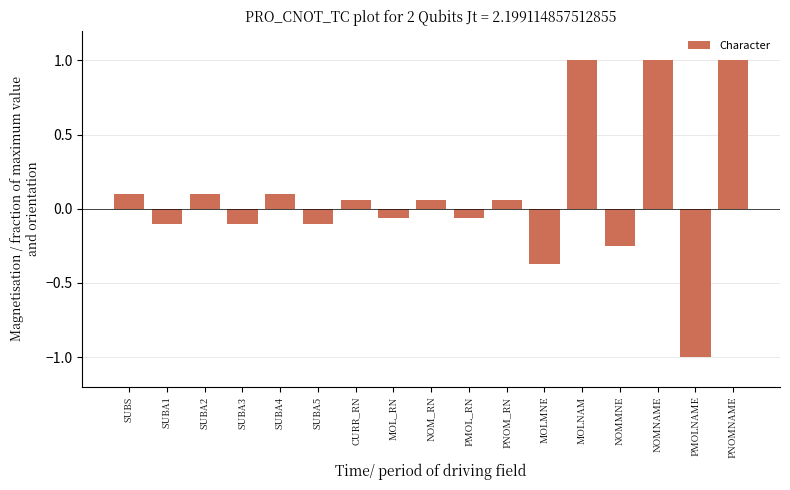

What is the minimum value shown in the chart?

-1.0